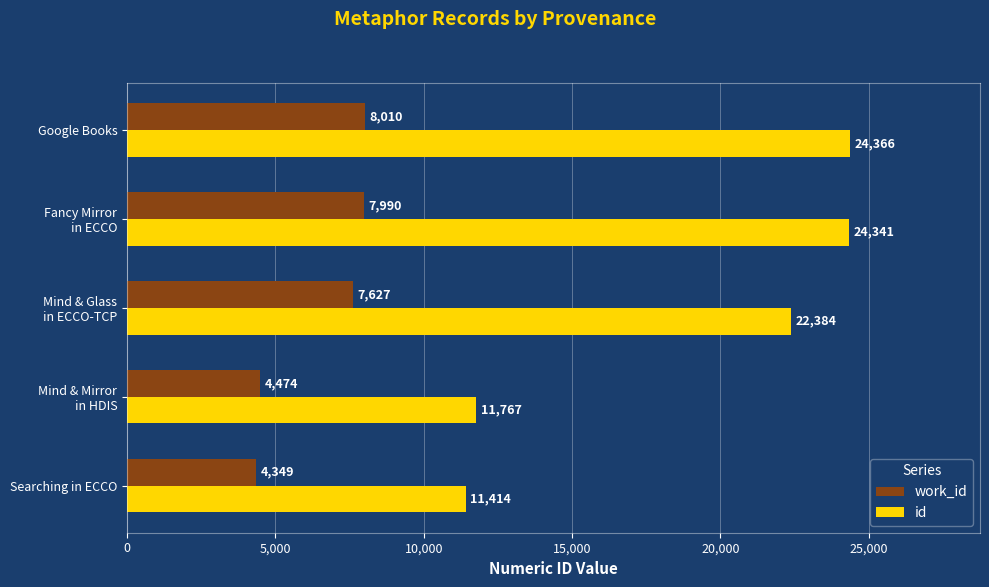

What is the lowest value of the id series?

11414